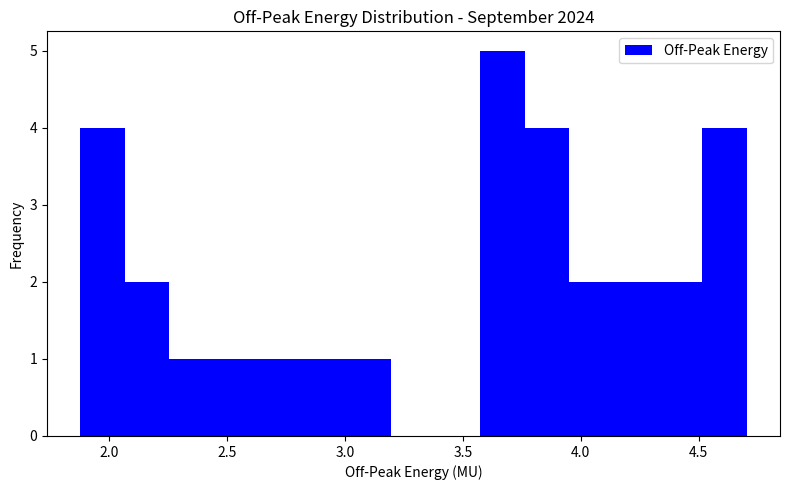

Around what value on the x-axis is the tallest bar? Give the approximate position of its centre, as read against the axis.

3.65